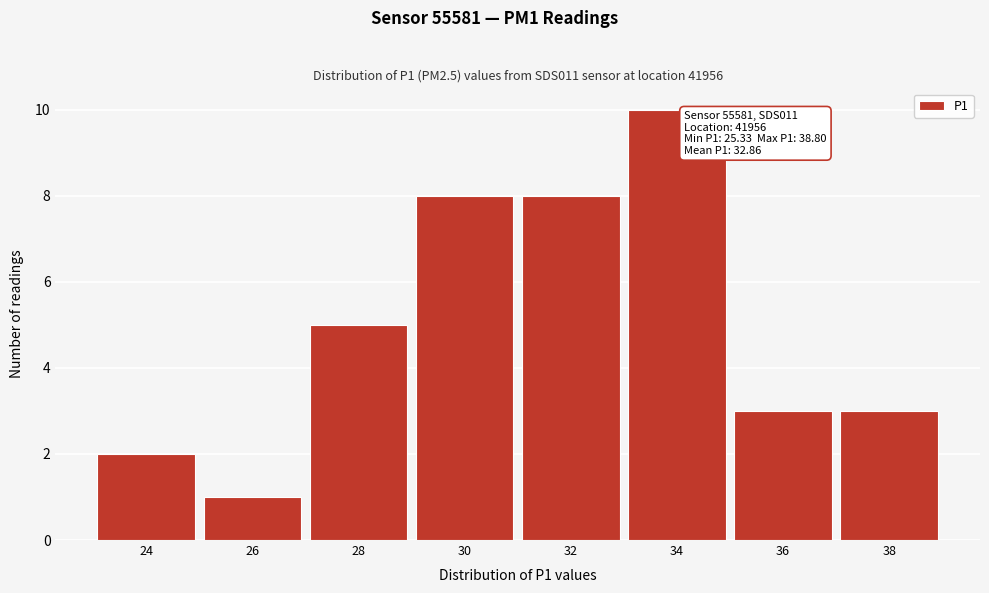

Reading left to right, what are all the values shown in this chart?

2	1	5	8	8	10	3	3